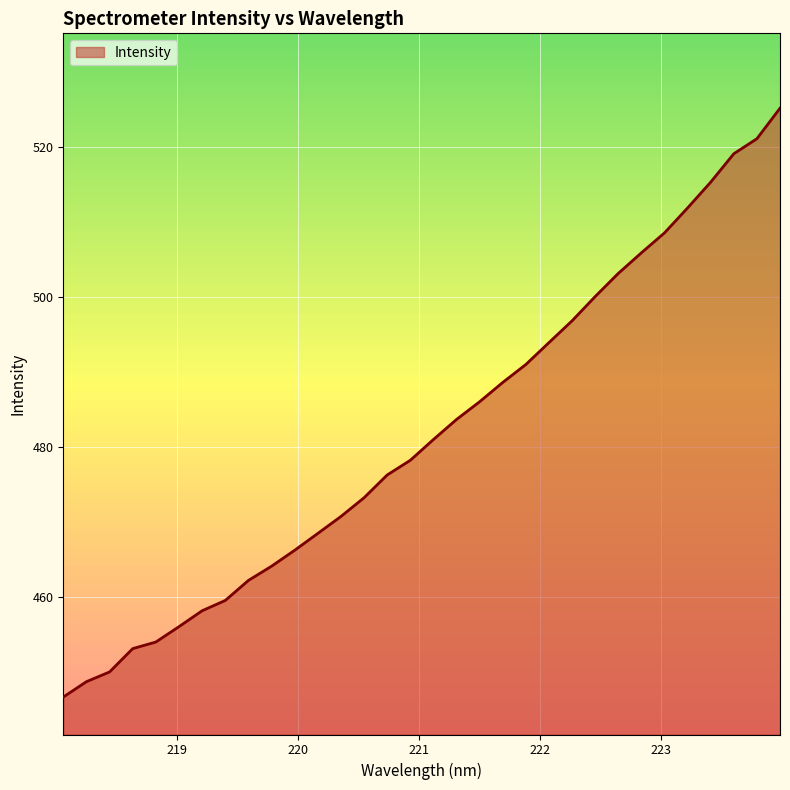

What is the difference between the maximum and minimum values?

78.6